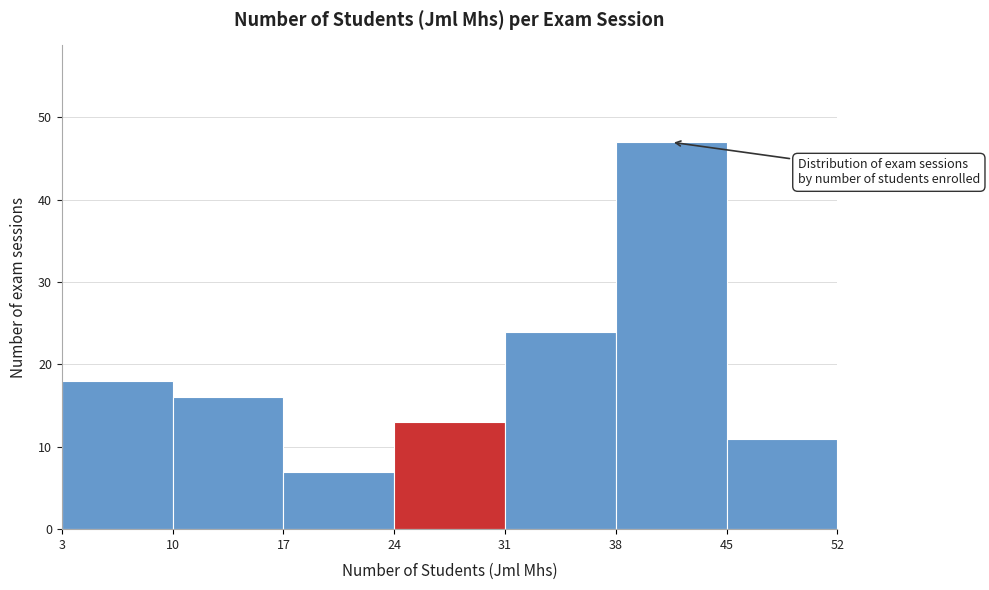

Reading left to right, transcribe this chart: for each bar, give the range it covers on the x-axis and its height. The values are not printed on the chart, so give them approximately, as read against the axis.

3 to 10: 18
10 to 17: 16
17 to 24: 7
24 to 31: 13
31 to 38: 24
38 to 45: 47
45 to 52: 11